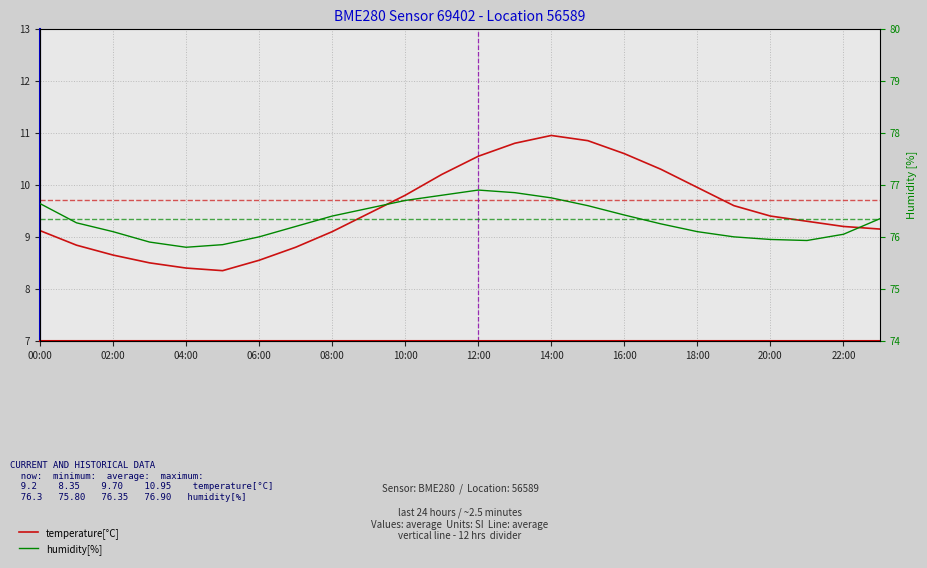

True or false: temperature[°C] and humidity[%] cross at least once.

False